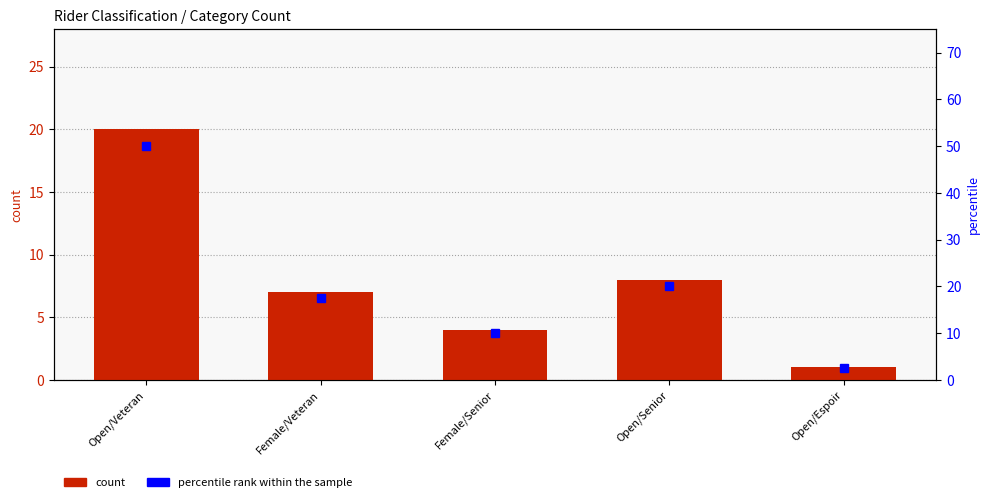

What is the highest value of the count per group series?

20.0